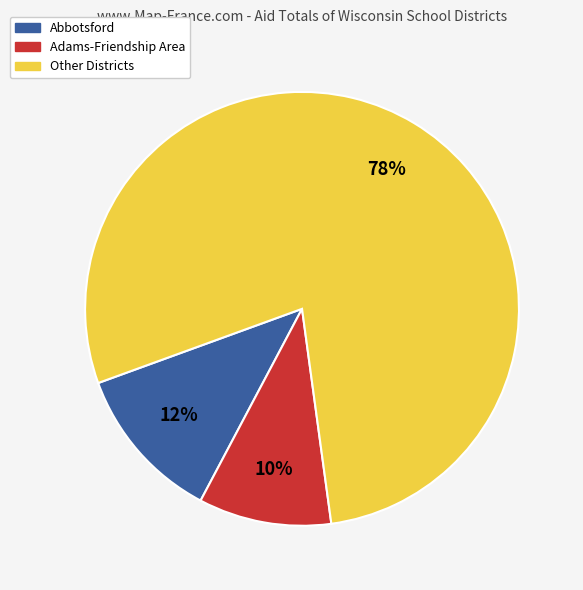

To the nearest percent, what is the average slice percentage?

33%